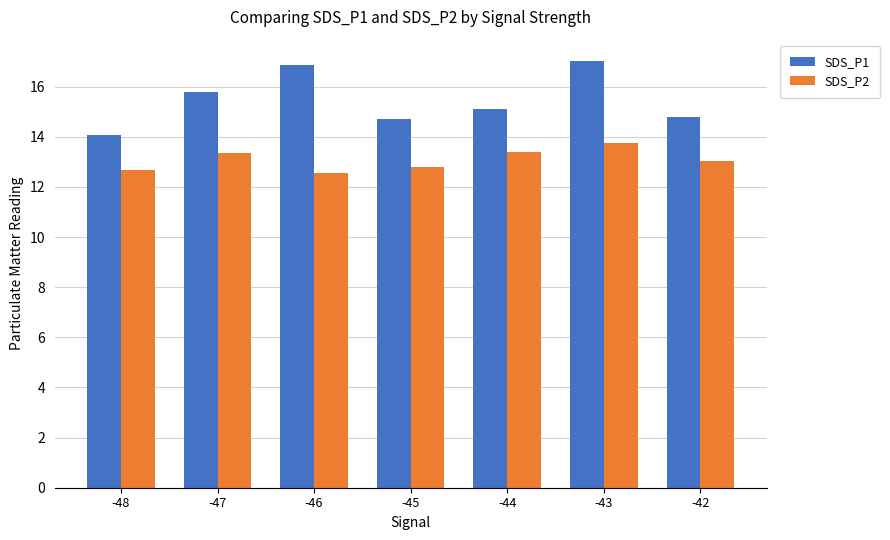

List the series in order of their peak value, highest first.

SDS_P1, SDS_P2